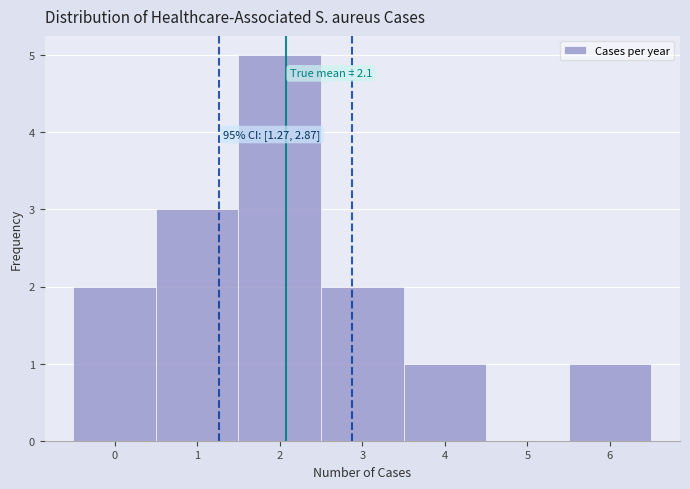

Over which range of the x-axis is the bar tallest?

1.5 to 2.5